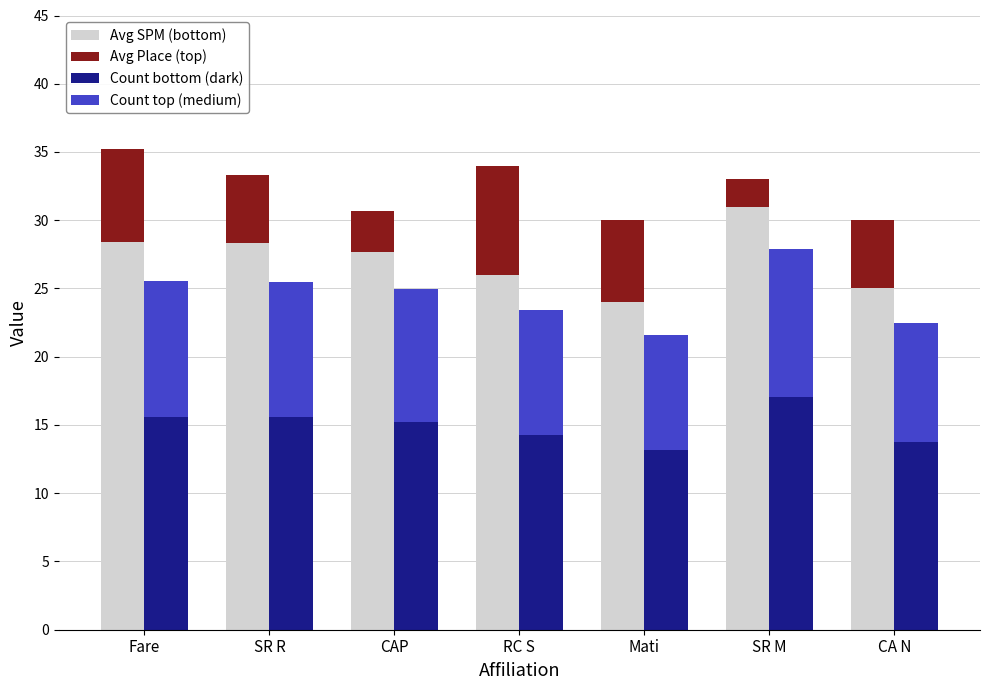

What is the sum of all Avg Place (top) values?

35.8